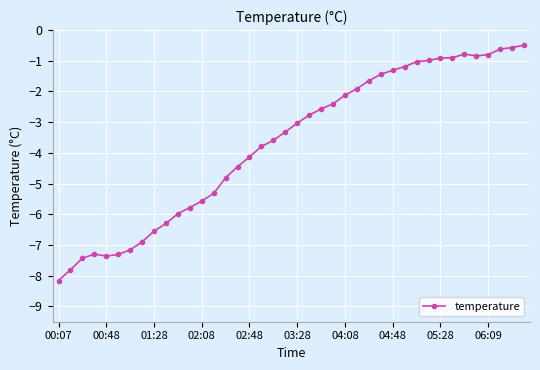

What is the sum of all values?

-147.3